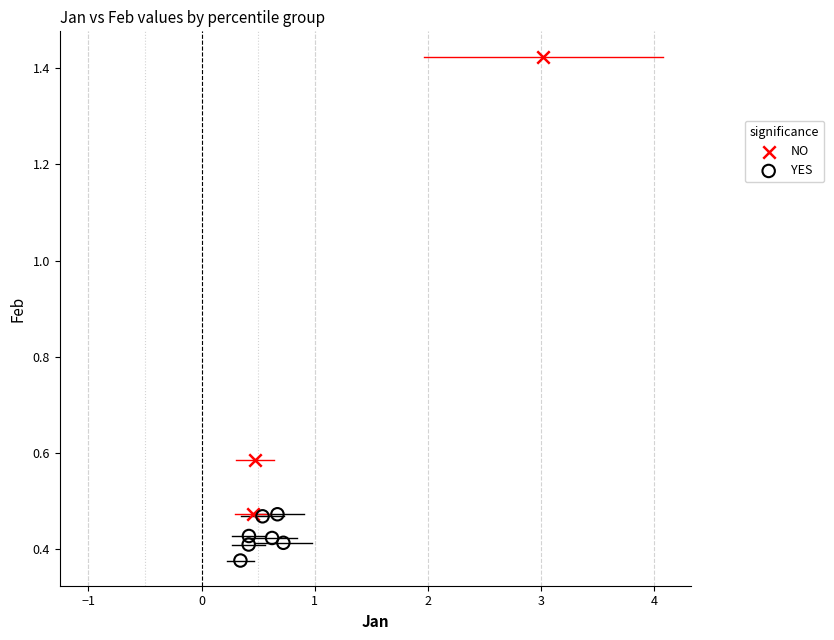

Which series has the widest spread of Y values?

NO